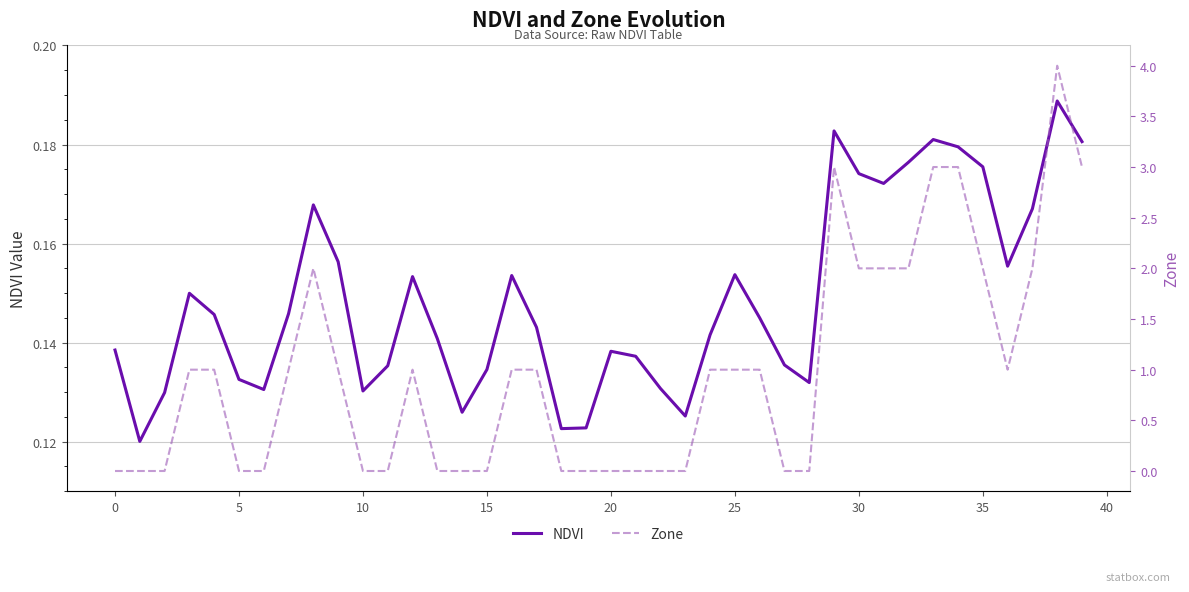

Count the Zone values in the range 0 to 2.

35